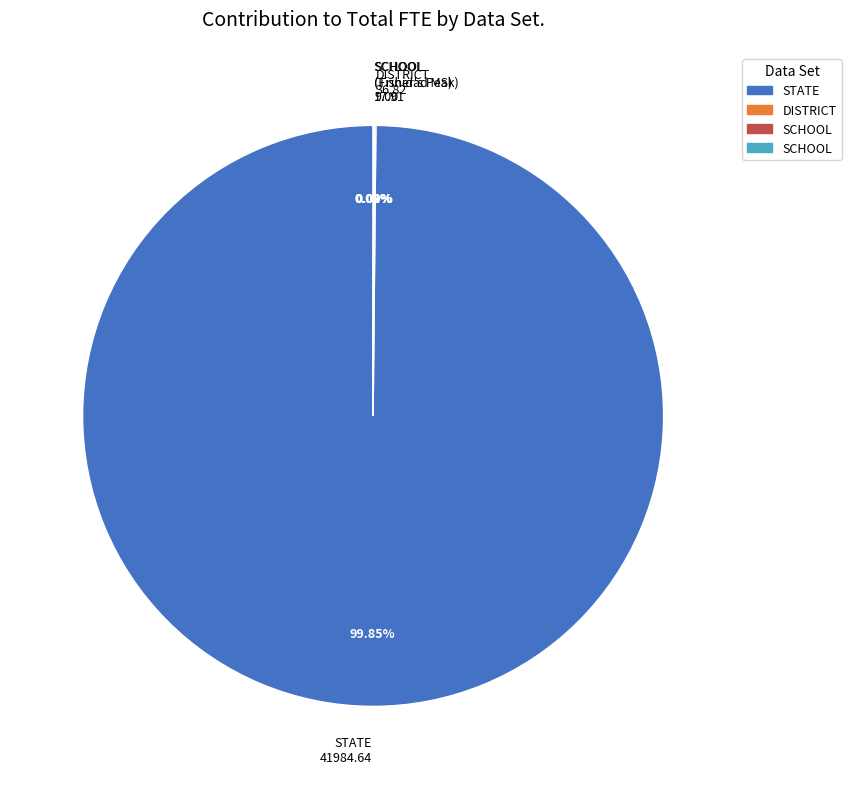

Is there any slice that represents more than half of the pie?

Yes